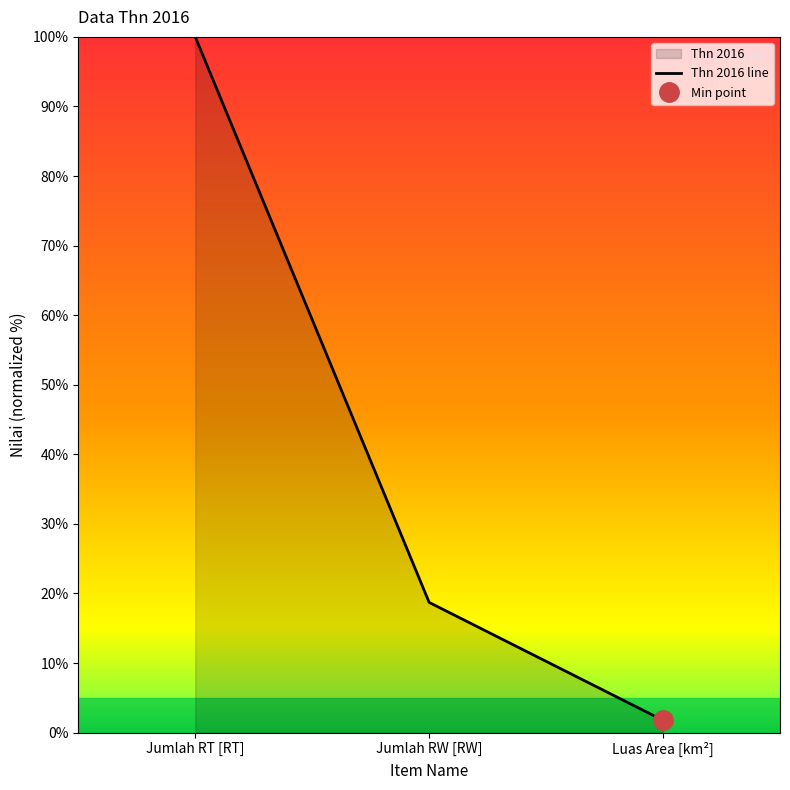

Reading right to left, transcribe all the data shown in this chart.

1.8	18.7	100.0